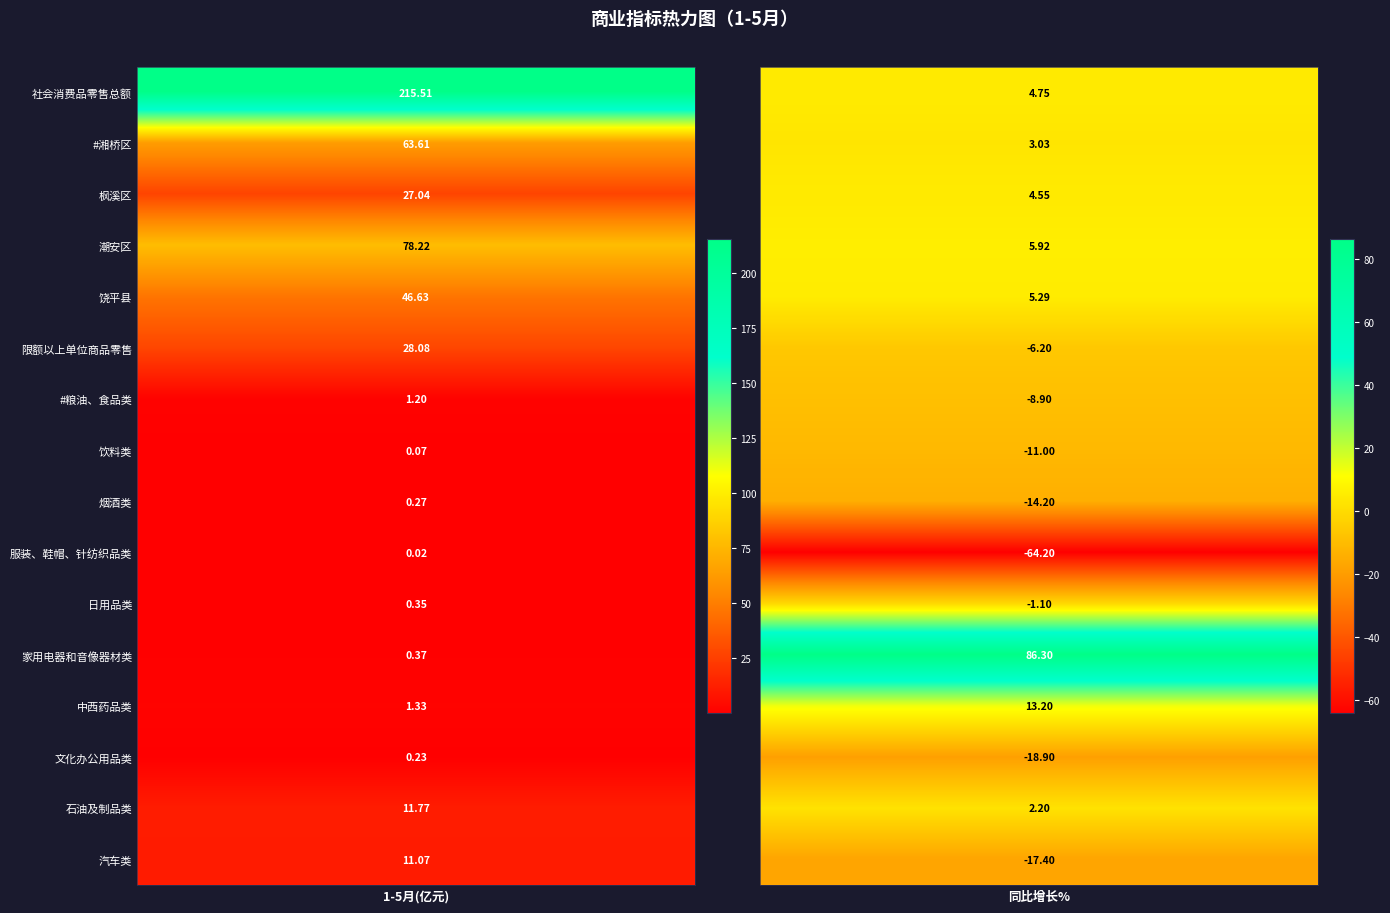

What is the approximate value of 服装、鞋帽、针纺织品类 at #湘桥区?

-64.2